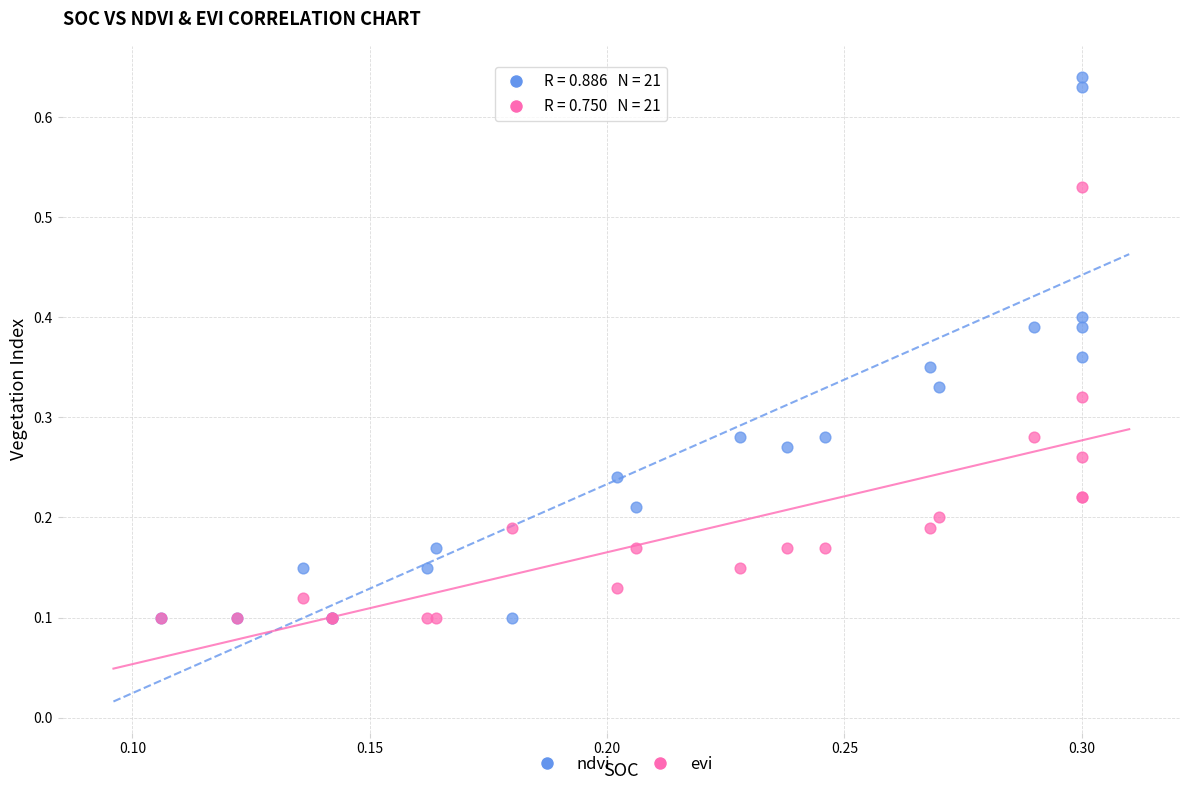

Which series has the widest spread of Y values?

ndvi